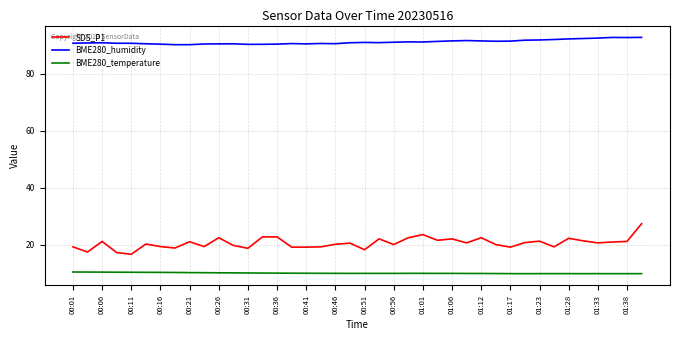

Which series has the widest spread of values?

SDS_P1